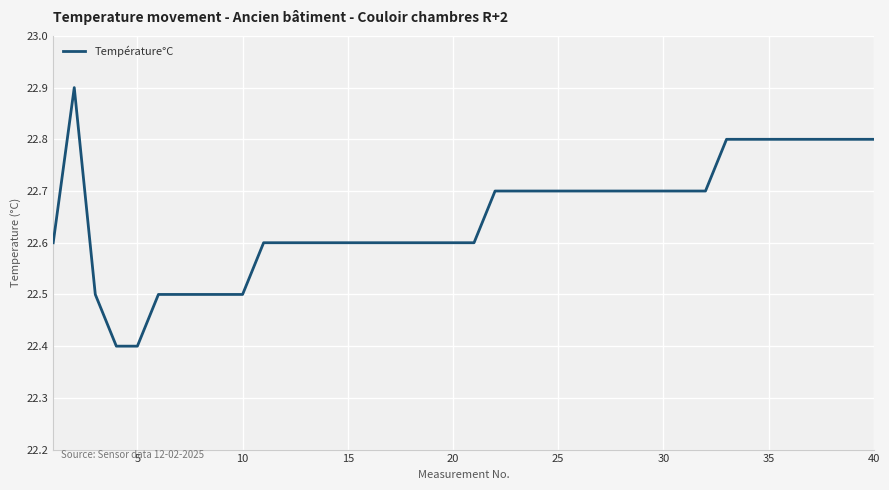

What is the difference between the maximum and minimum values?

0.5